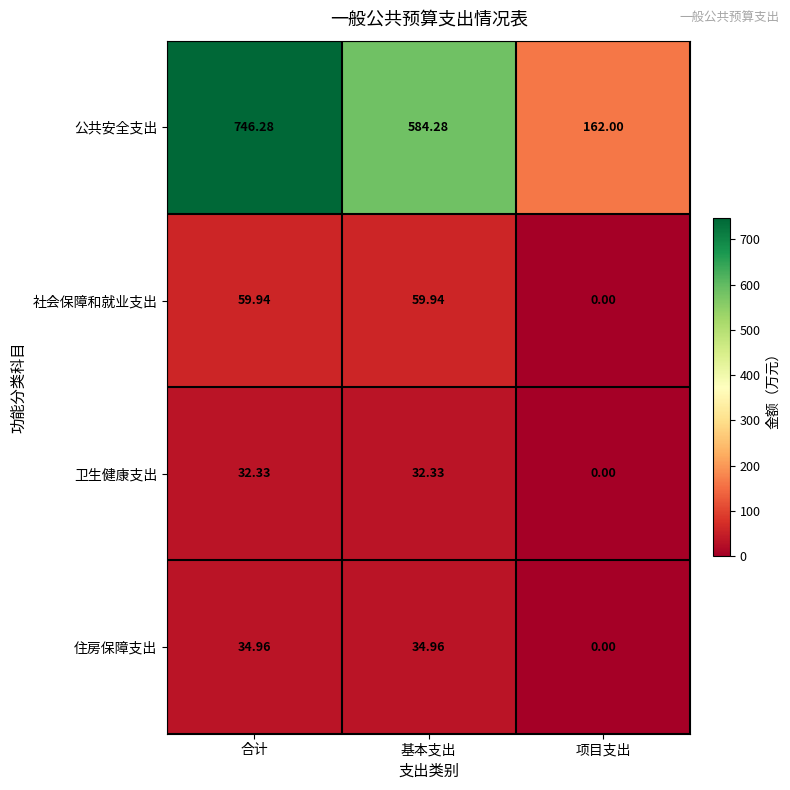

List the series in order of their peak value, highest first.

公共安全支出, 社会保障和就业支出, 住房保障支出, 卫生健康支出